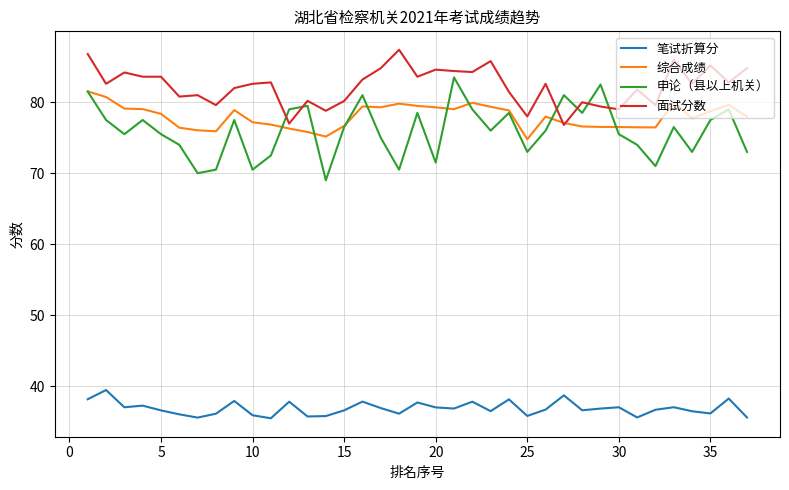

True or false: 笔试折算分 and 综合成绩 intersect in this chart.

False